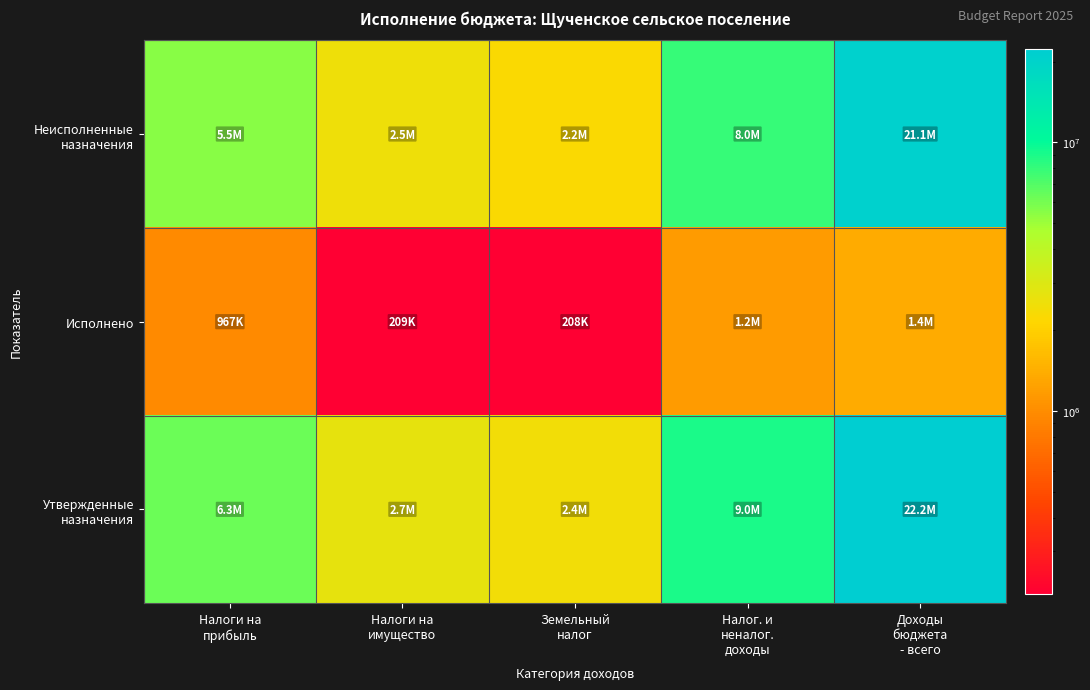

Which series has the largest total across all categories?

Утвержденные назначения